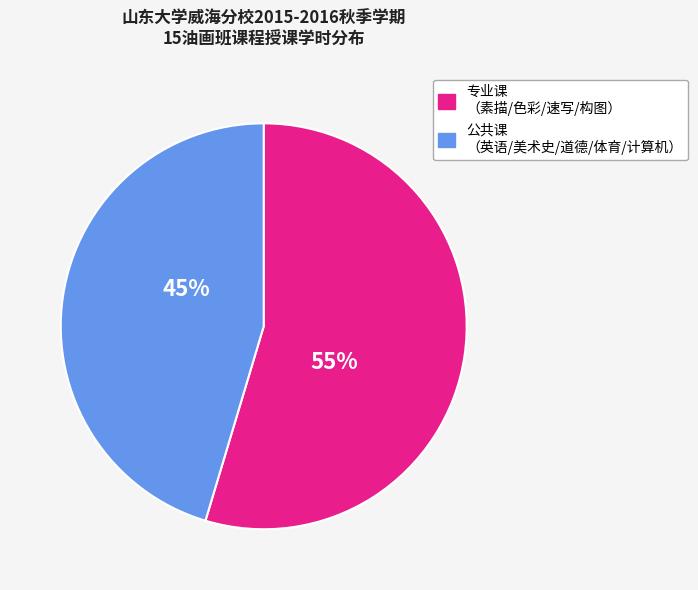

To the nearest percent, what is the average slice percentage?

50%